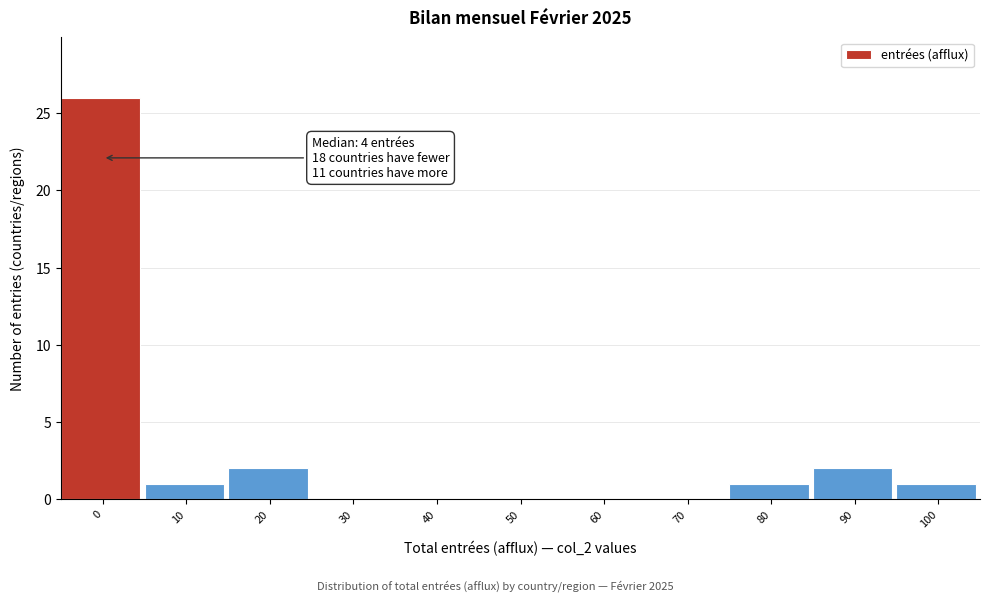

Reading left to right, extract all data points from this chart.

0=26	10=1	20=2	30=0	40=0	50=0	60=0	70=0	80=1	90=2	100=1